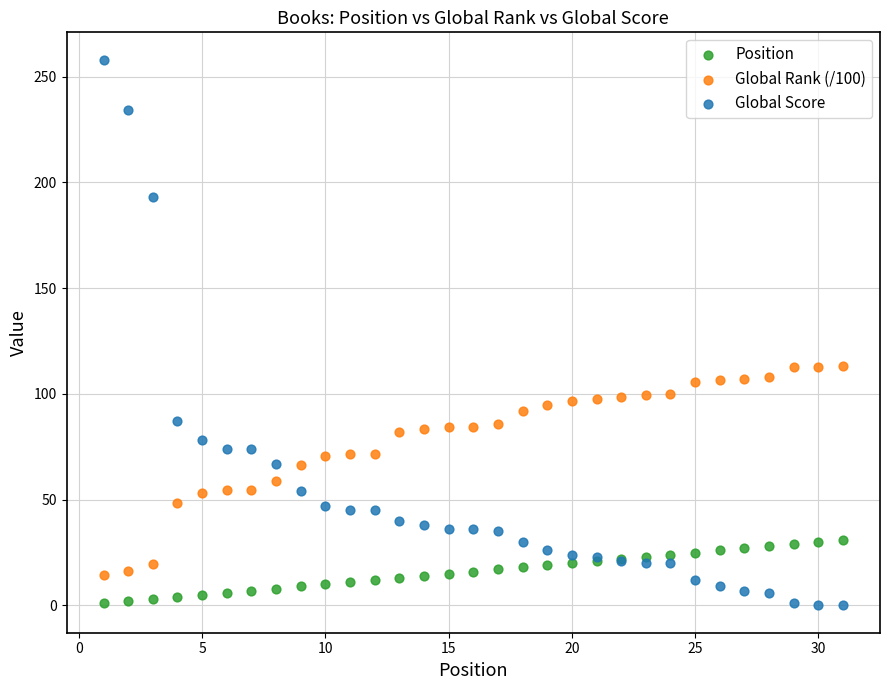

What is the X range (max minus min) for the scatter plot?

30.0